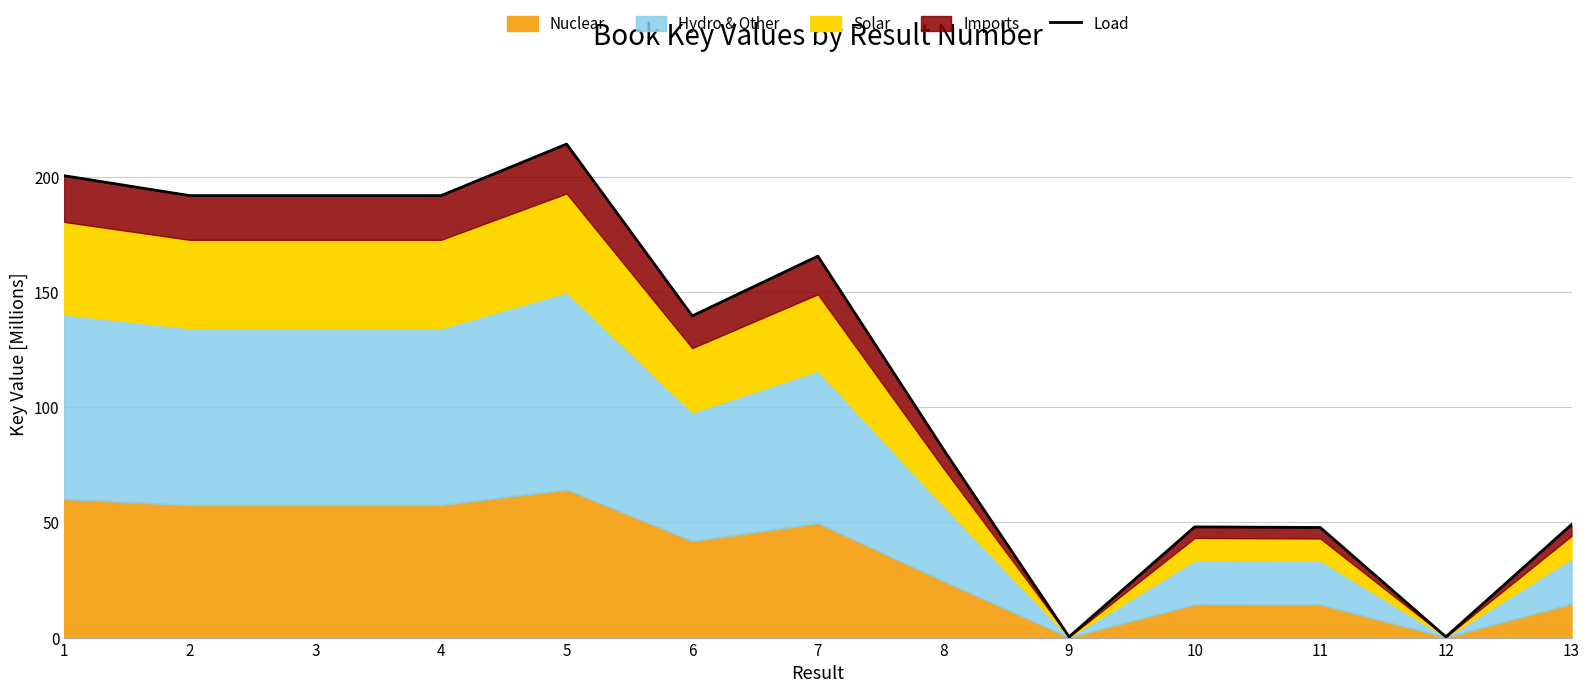

What is the minimum value shown in the chart?

0.3